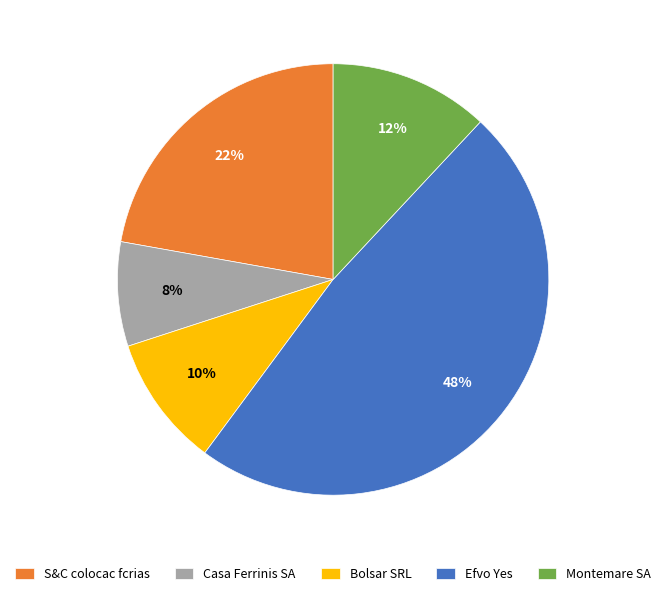

What percentage is the S&C colocac fcrias slice, to the nearest percent?

22%